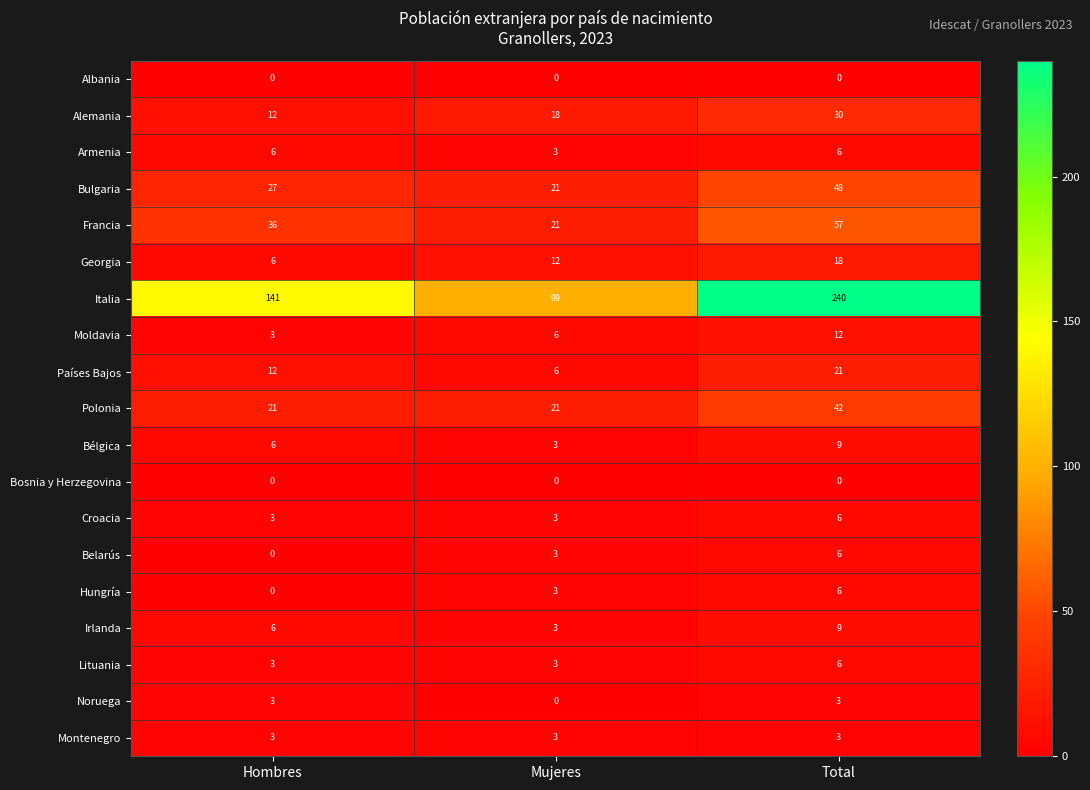

Which category has the highest value across all series?

Total